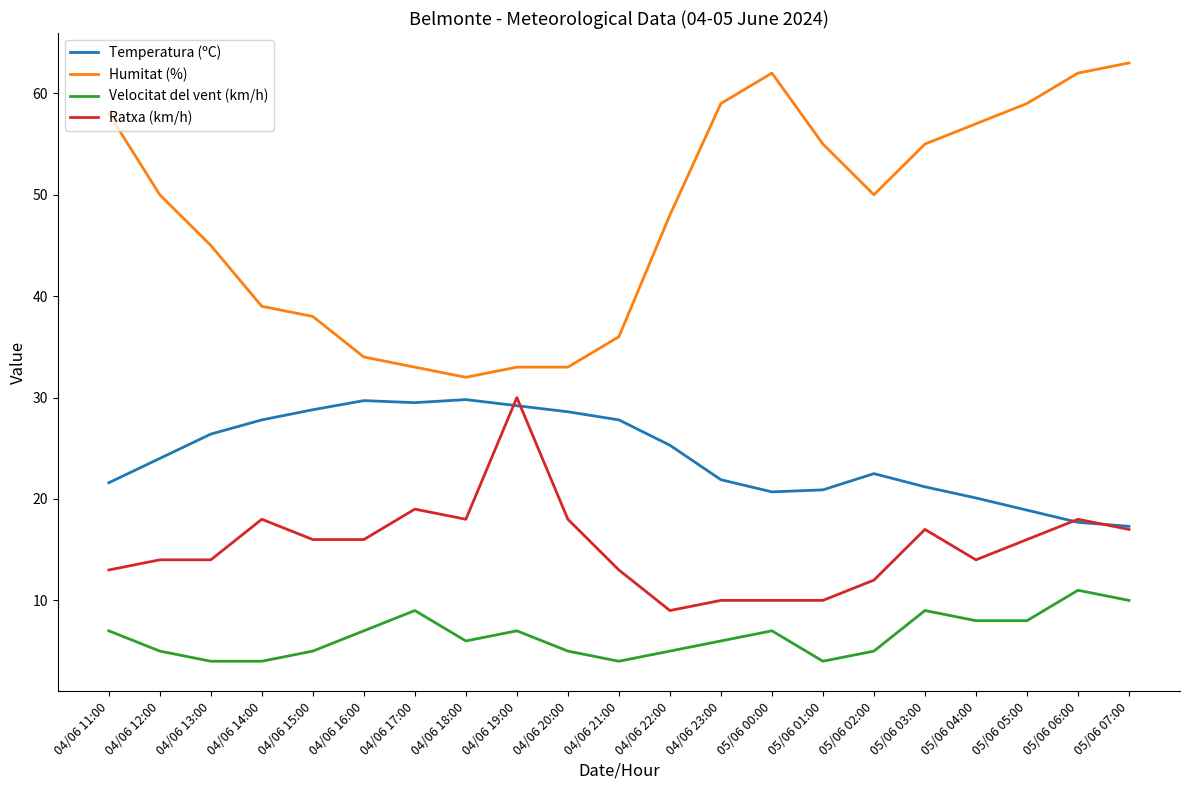

True or false: Humitat (%) has a value of 63.0 at 05/06 07:00.

True